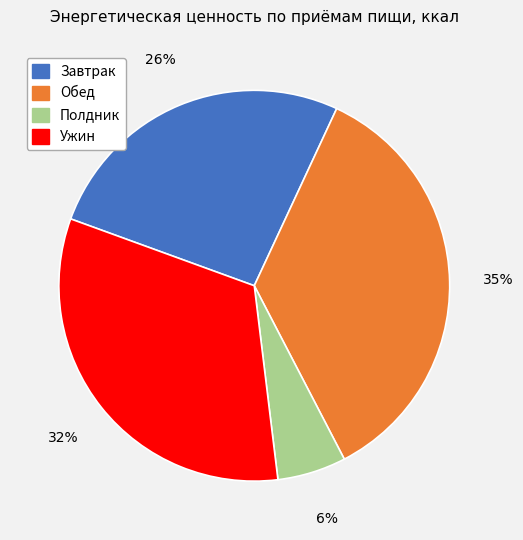

How many segments does this pie chart have?

4